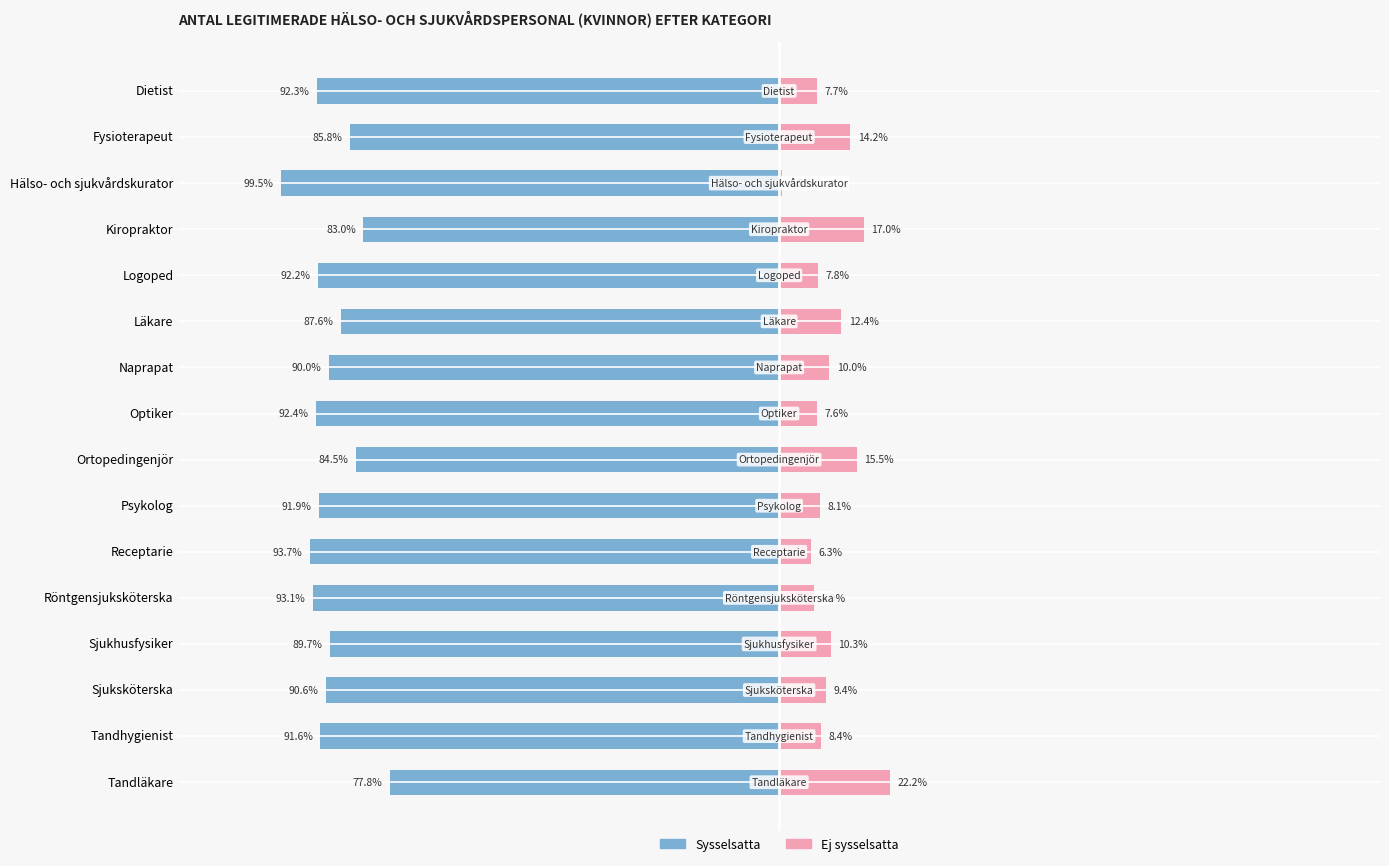

At how many categories does at least one series exceed -6?

16